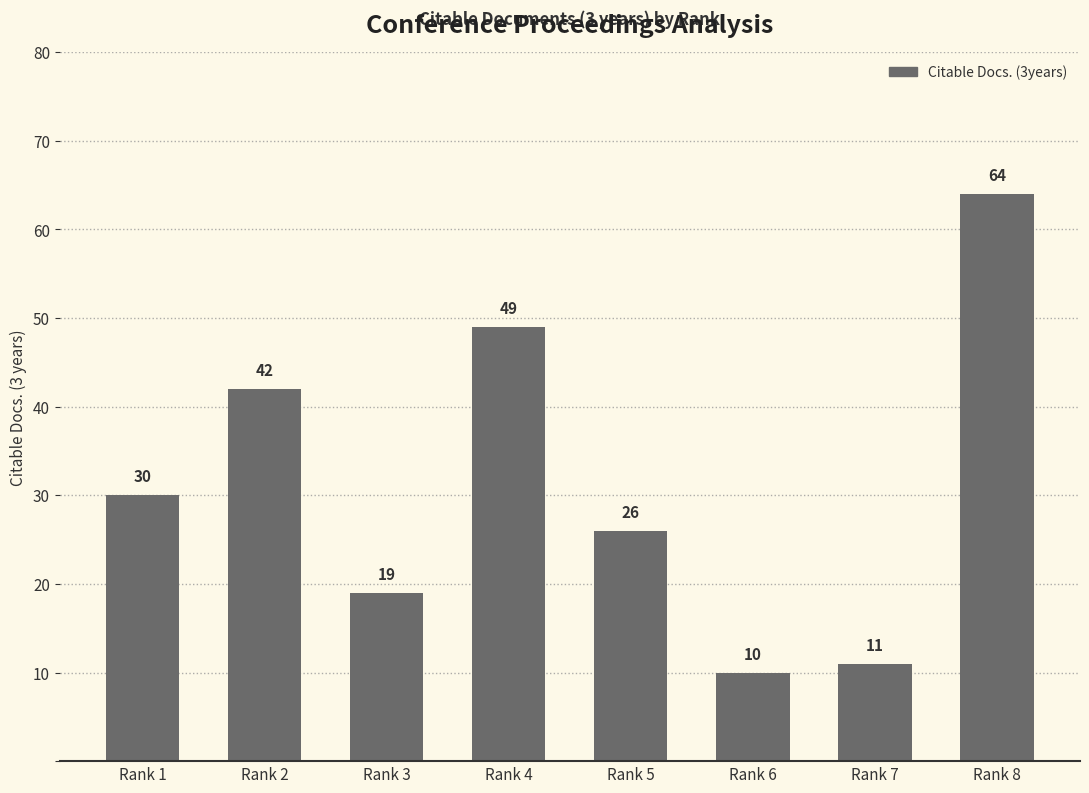

How many values are below 30?

4